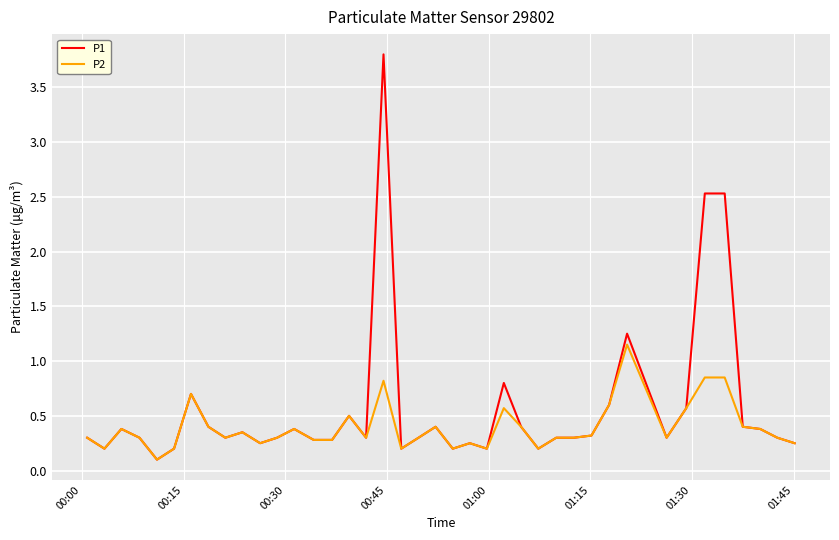

List the series in order of their overall mean, highest first.

P1, P2